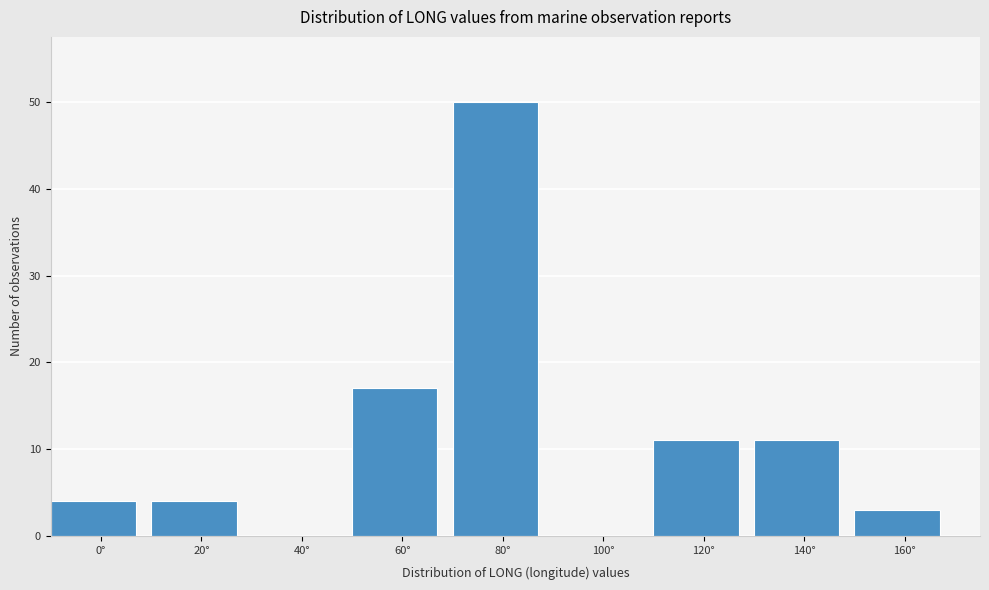

Reading left to right, extract all data points from this chart.

0°=4	20°=4	40°=0	60°=17	80°=50	100°=0	120°=11	140°=11	160°=3